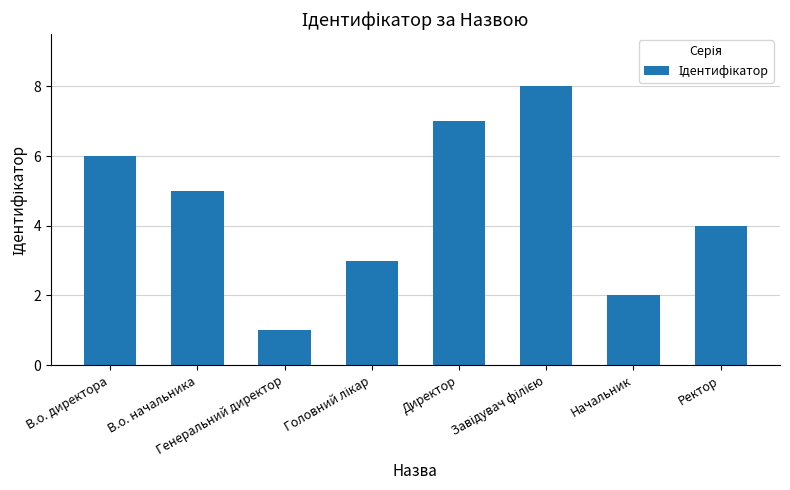

Does the chart contain stacked bars?

No